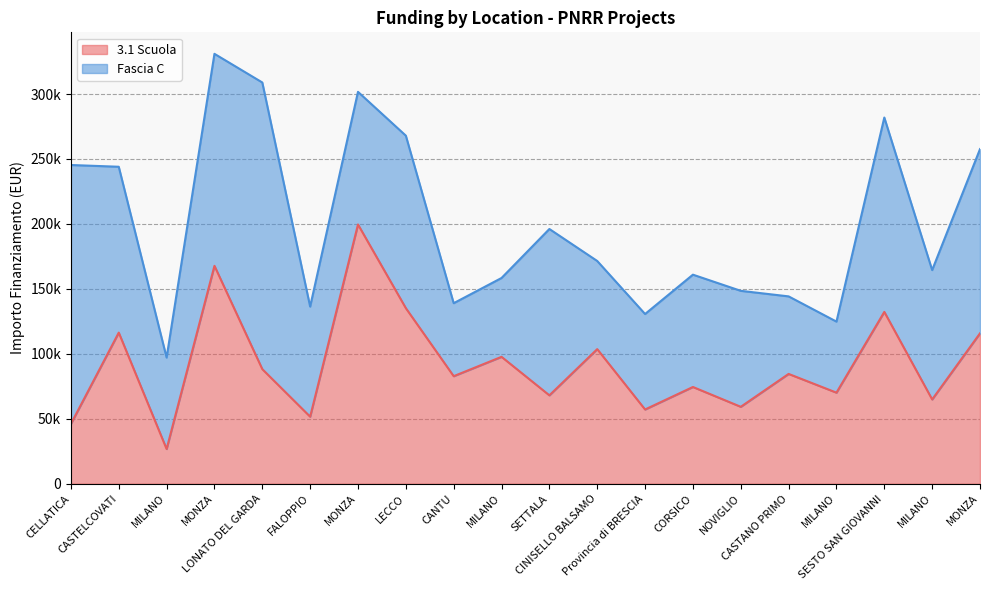

What is the change in value from MONZA to SETTALA?

-99667.0